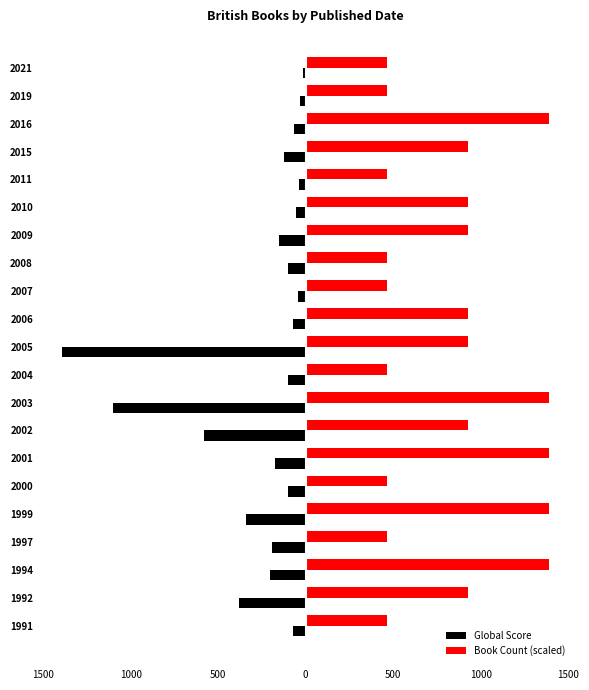

What is the average value of the Book Count (scaled) series?

839.0